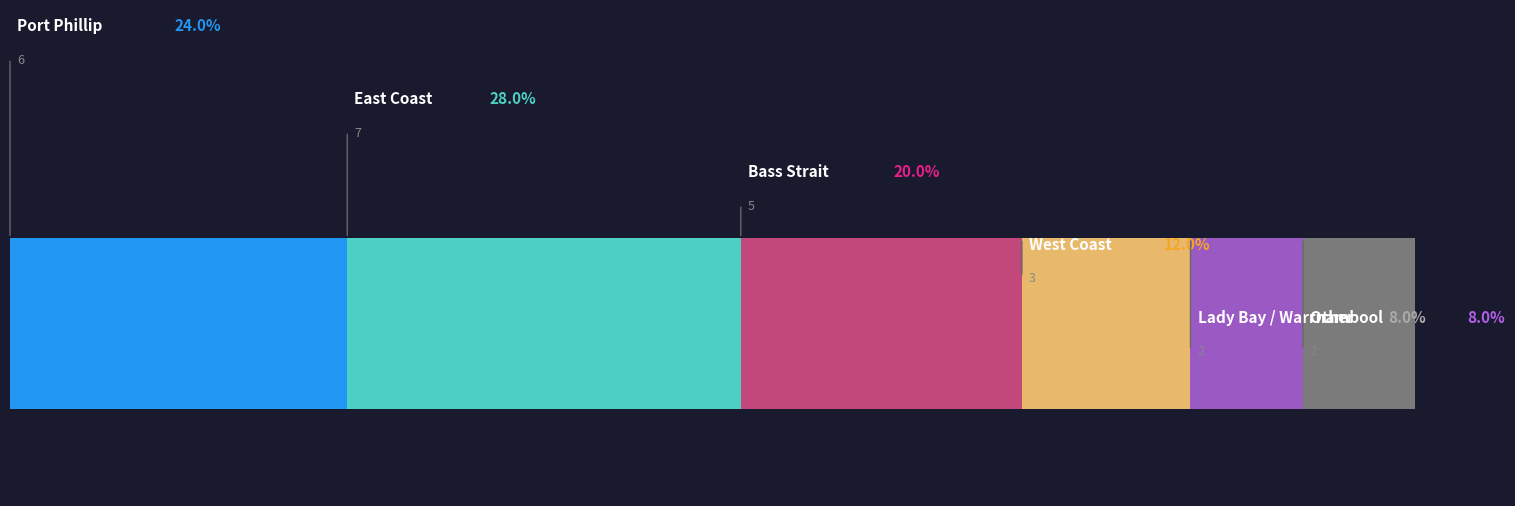

What is the difference between the maximum and minimum values?

5